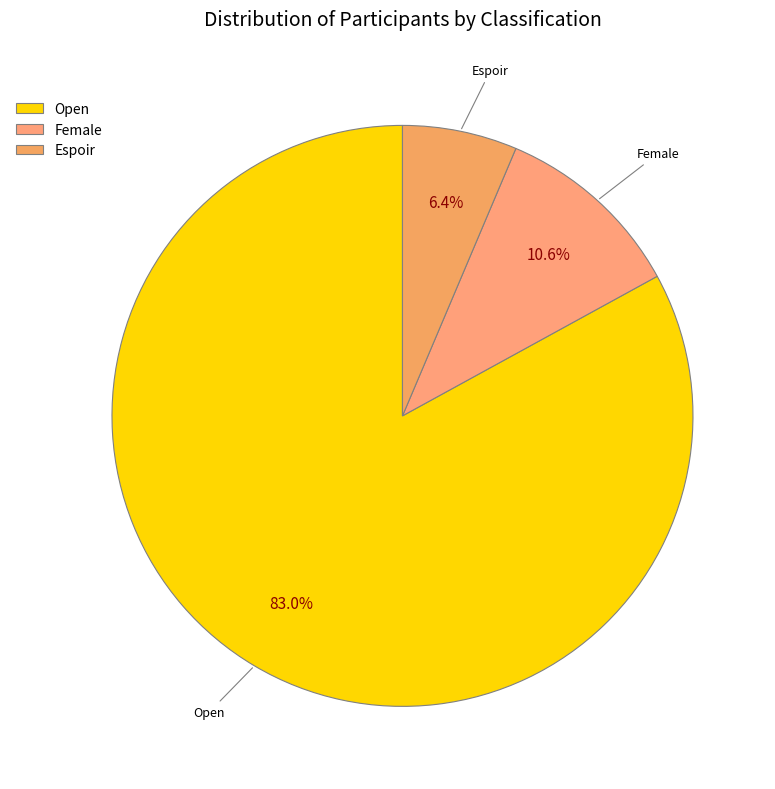

What is the smallest slice in the pie chart?

Espoir